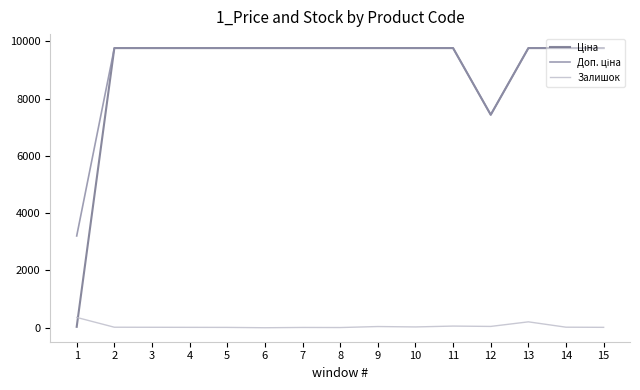

What is the greatest value displayed?

9764.4